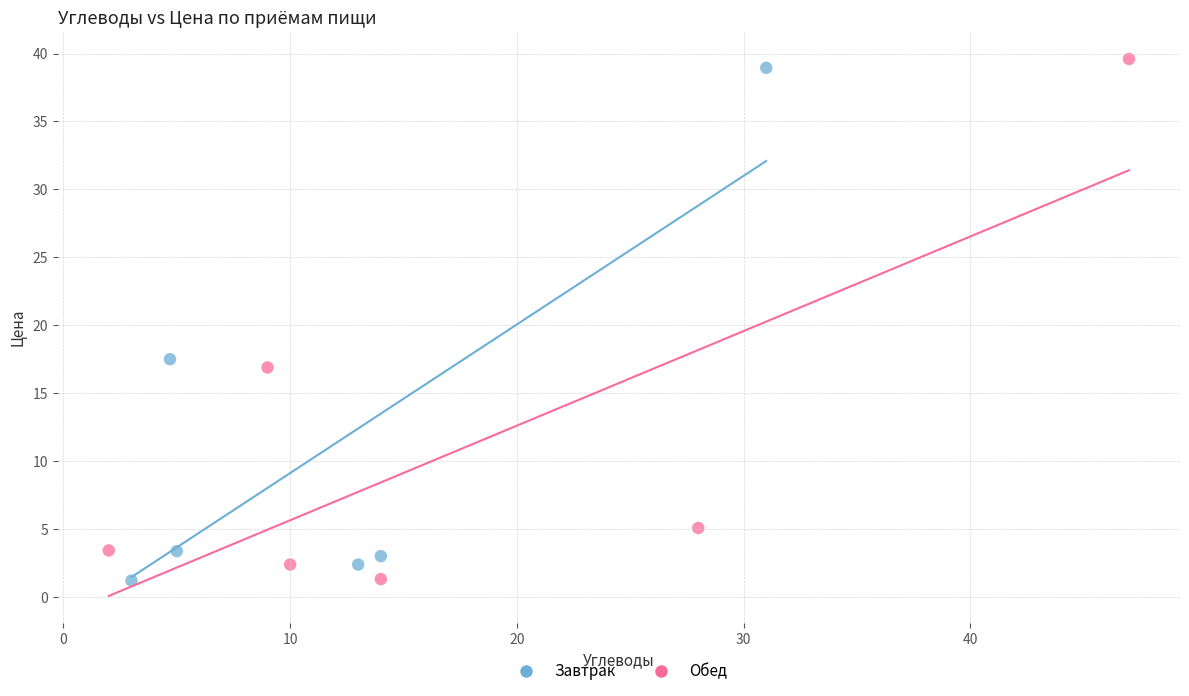

What are all the series names shown in the legend?

Завтрак, Обед